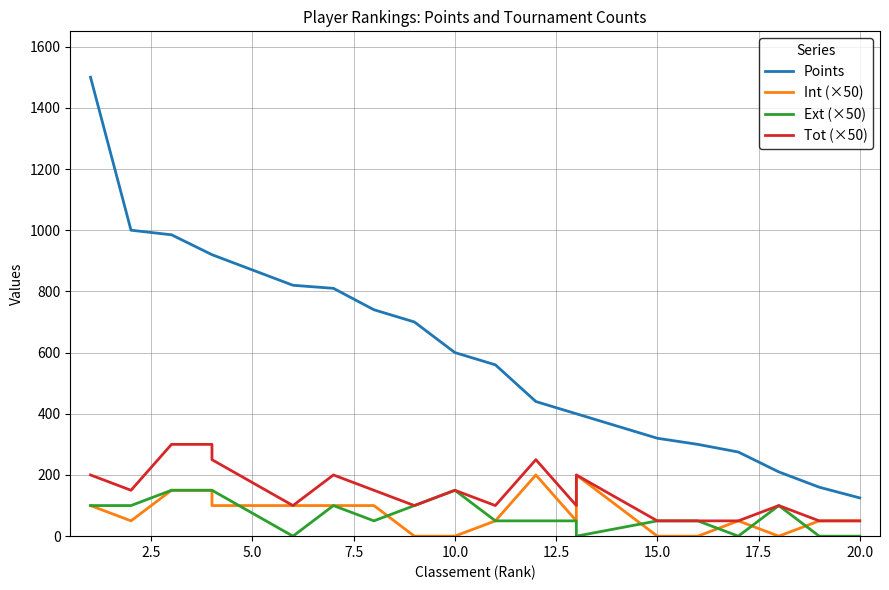

True or false: Points and Tot (×50) cross at least once.

False